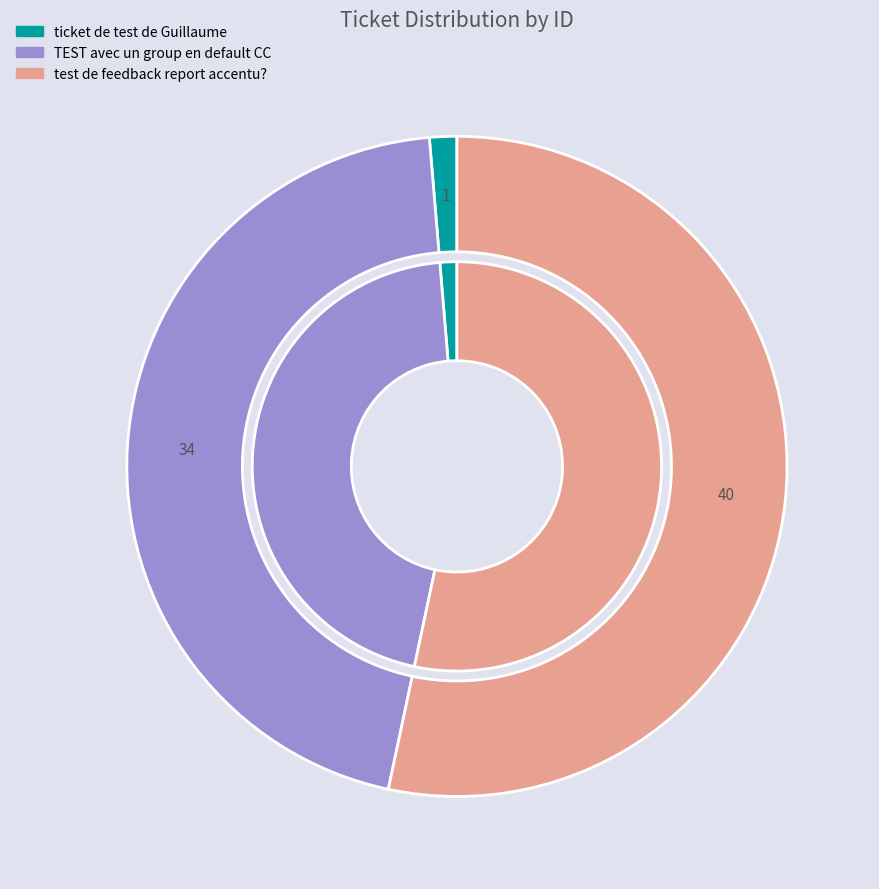

Which category has the smallest portion of the pie?

ticket de test de Guillaume